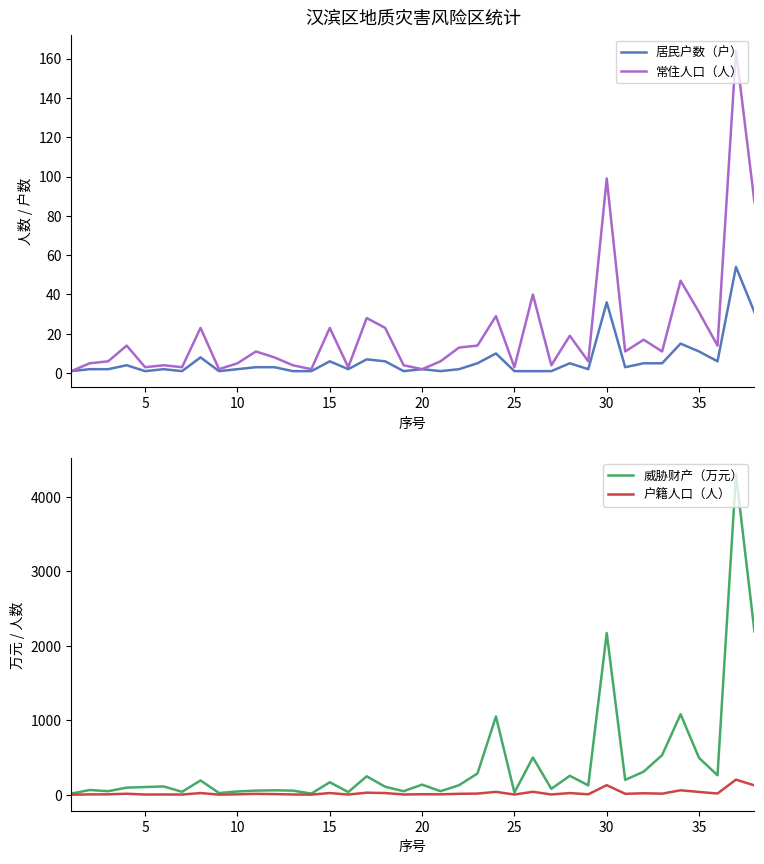

True or false: 威胁财产（万元） and 户籍人口（人） intersect in this chart.

False